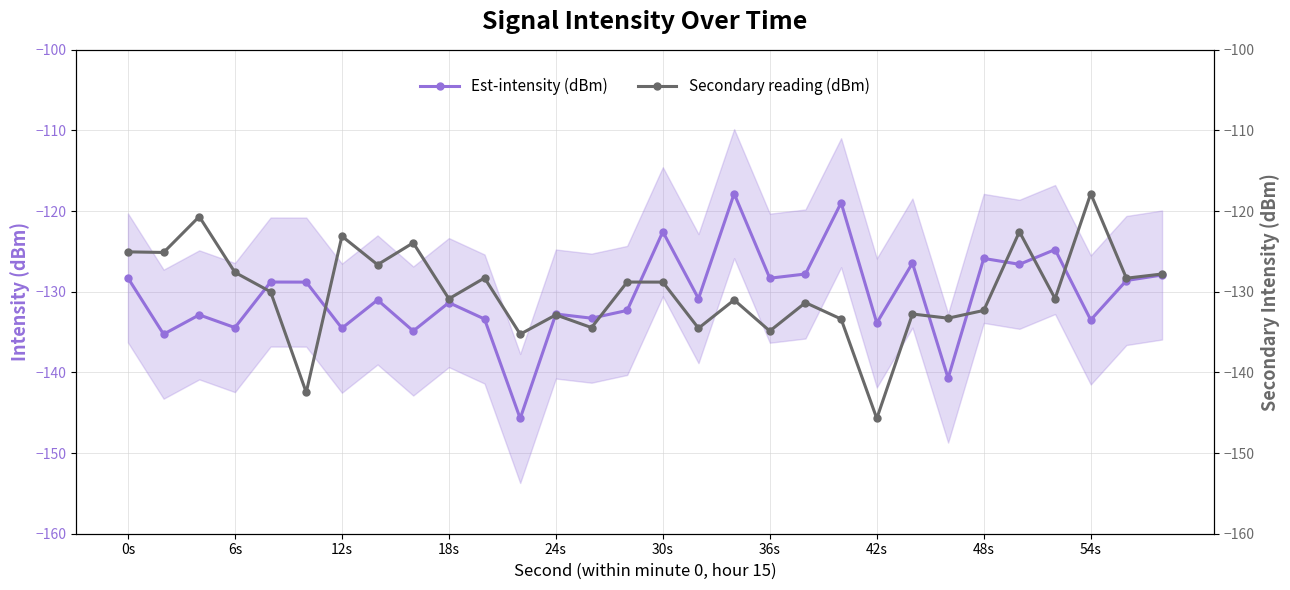

What is the maximum value for Est-intensity (dBm)?

-117.8